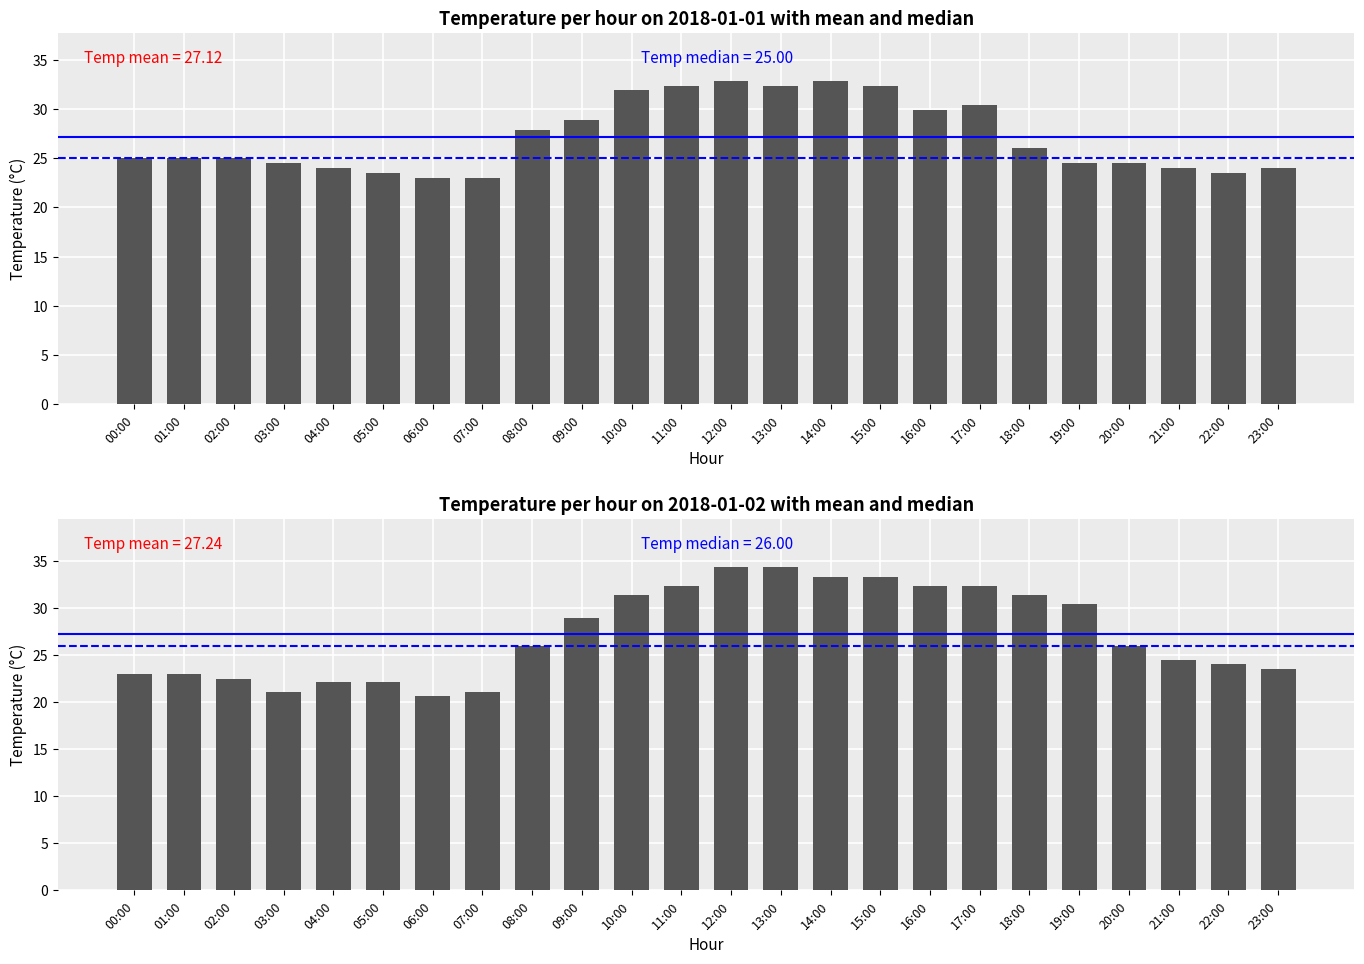

What is the sum of the values at 12:00 and 18:00?

65.7